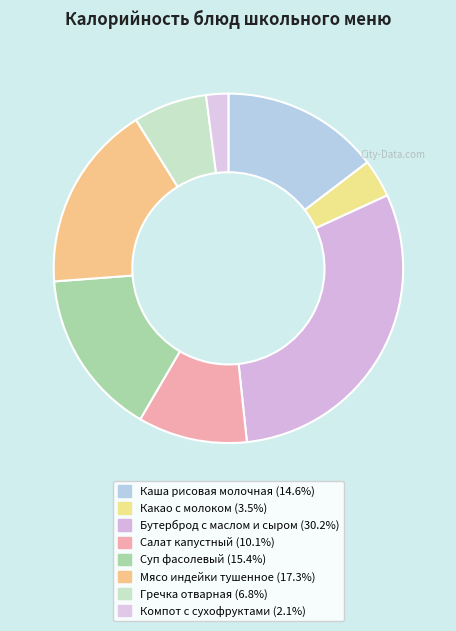

To the nearest percent, what percentage of the pie is Какао с молоком?

4%